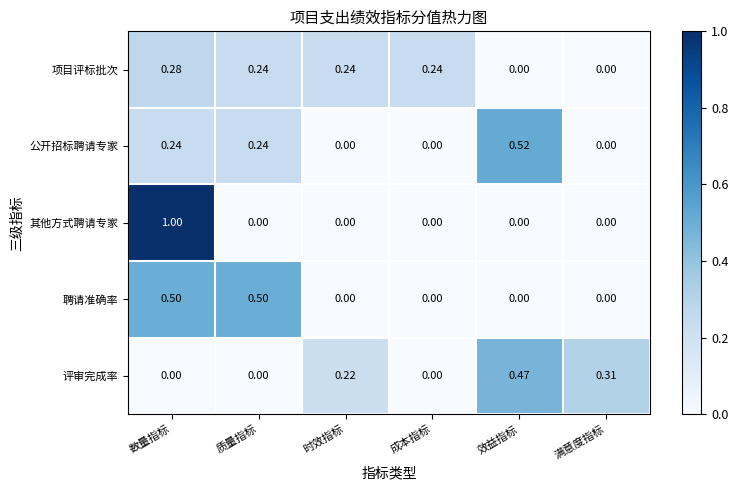

Rank the series by their maximum value, from lowest to highest.

项目评标批次, 评审完成率, 聘请准确率, 公开招标聘请专家, 其他方式聘请专家